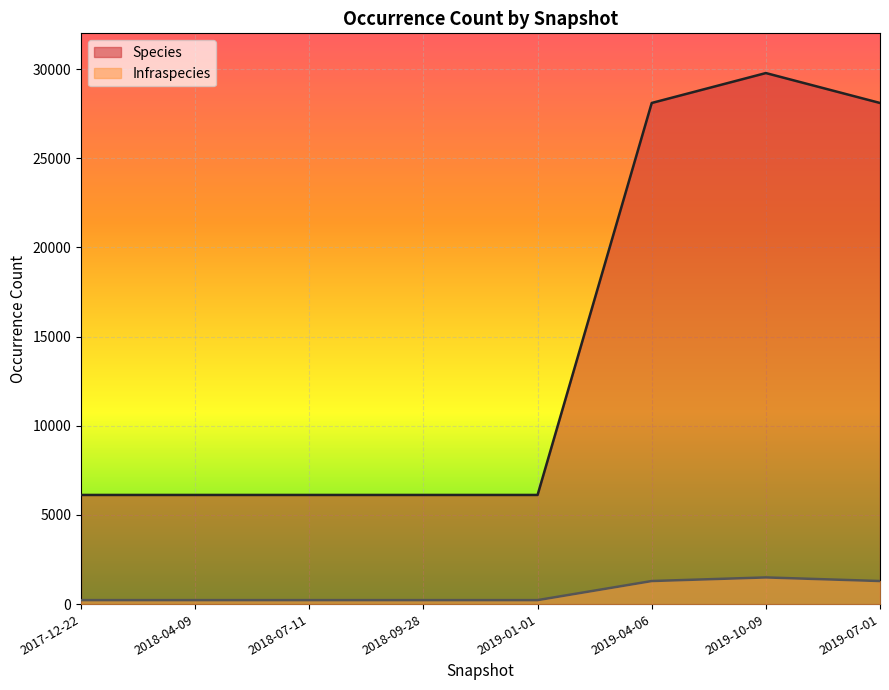

Reading left to right, list all the values displayed in this chart.

Species: 2017-12-22=6122	2018-04-09=6122	2018-07-11=6122	2018-09-28=6122	2019-01-01=6122	2019-04-06=28096	2019-10-09=29773	2019-07-01=28096
Infraspecies: 2017-12-22=226	2018-04-09=226	2018-07-11=226	2018-09-28=226	2019-01-01=226	2019-04-06=1296	2019-10-09=1498	2019-07-01=1296